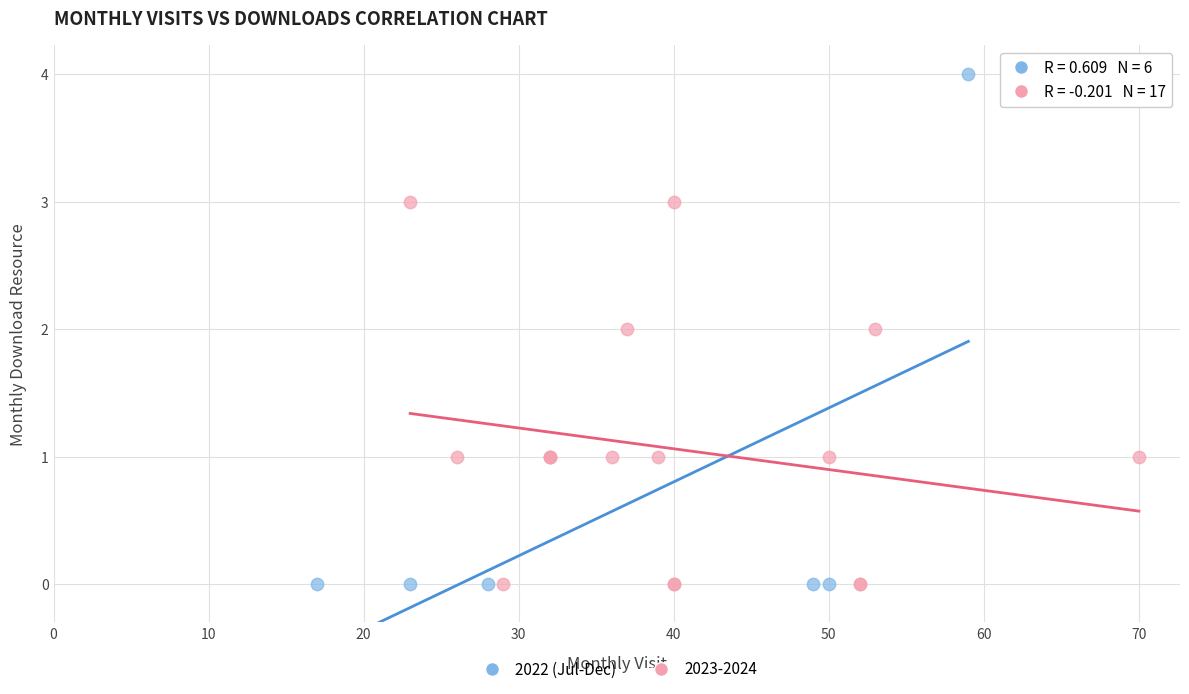

Which series has the widest spread of Y values?

2022 (Jul-Dec)